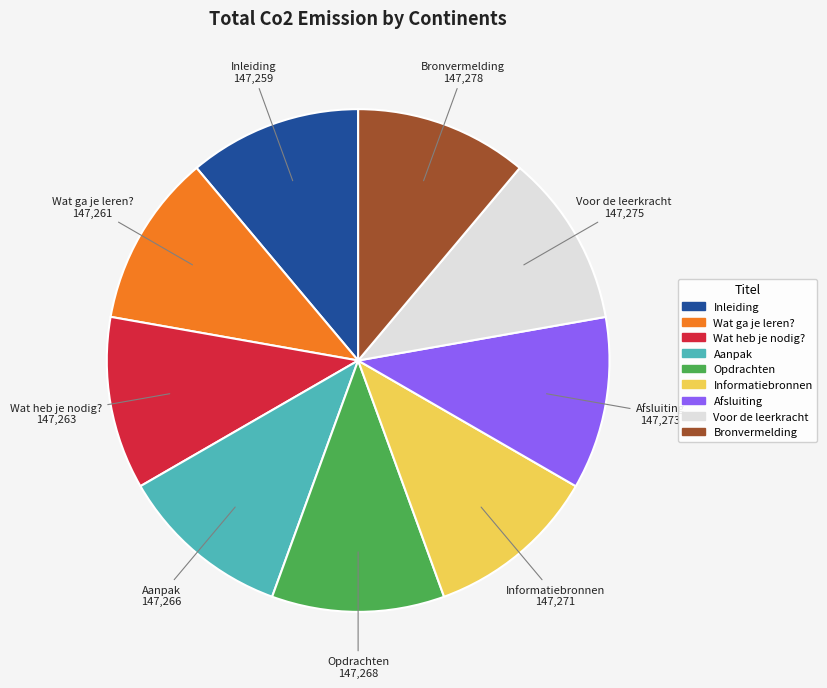

Is the sum of Afsluiting and Voor de leerkracht greater than half?

No